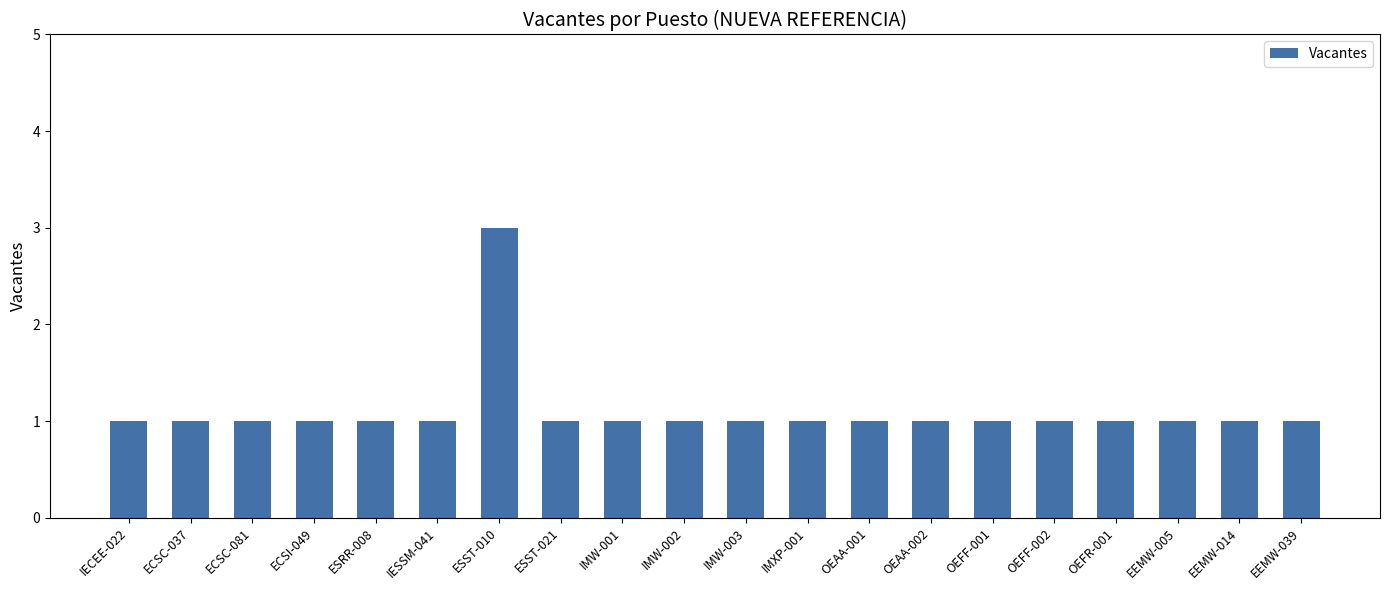

Are the bars grouped side by side (vs. stacked)?

No